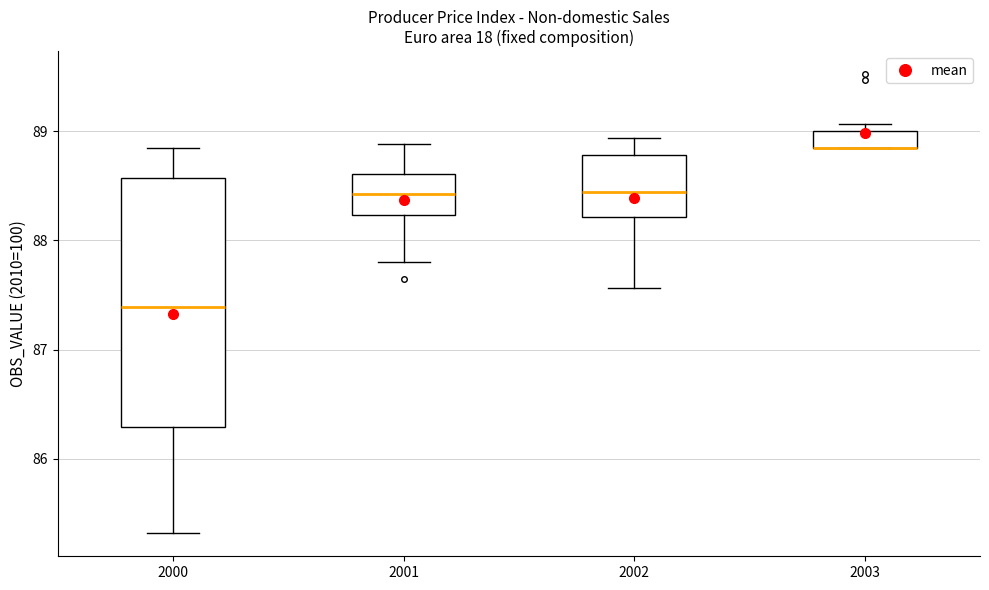

Reading left to right, read every box against the y-axis: the position of its median line, the range the box covers, and the ends of its whiskers. The values are not printed on the chart, so give them approximately, as read against the axis.

2000: median 87.4, box 86.3 to 88.6, whiskers 85.3 to 88.8
2001: median 88.4, box 88.2 to 88.6, whiskers 87.8 to 88.9
2002: median 88.4, box 88.2 to 88.8, whiskers 87.6 to 88.9
2003: median 88.8 (drawn on the box's lower edge), box 88.8 to 89.0, whiskers 88.8 to 89.1